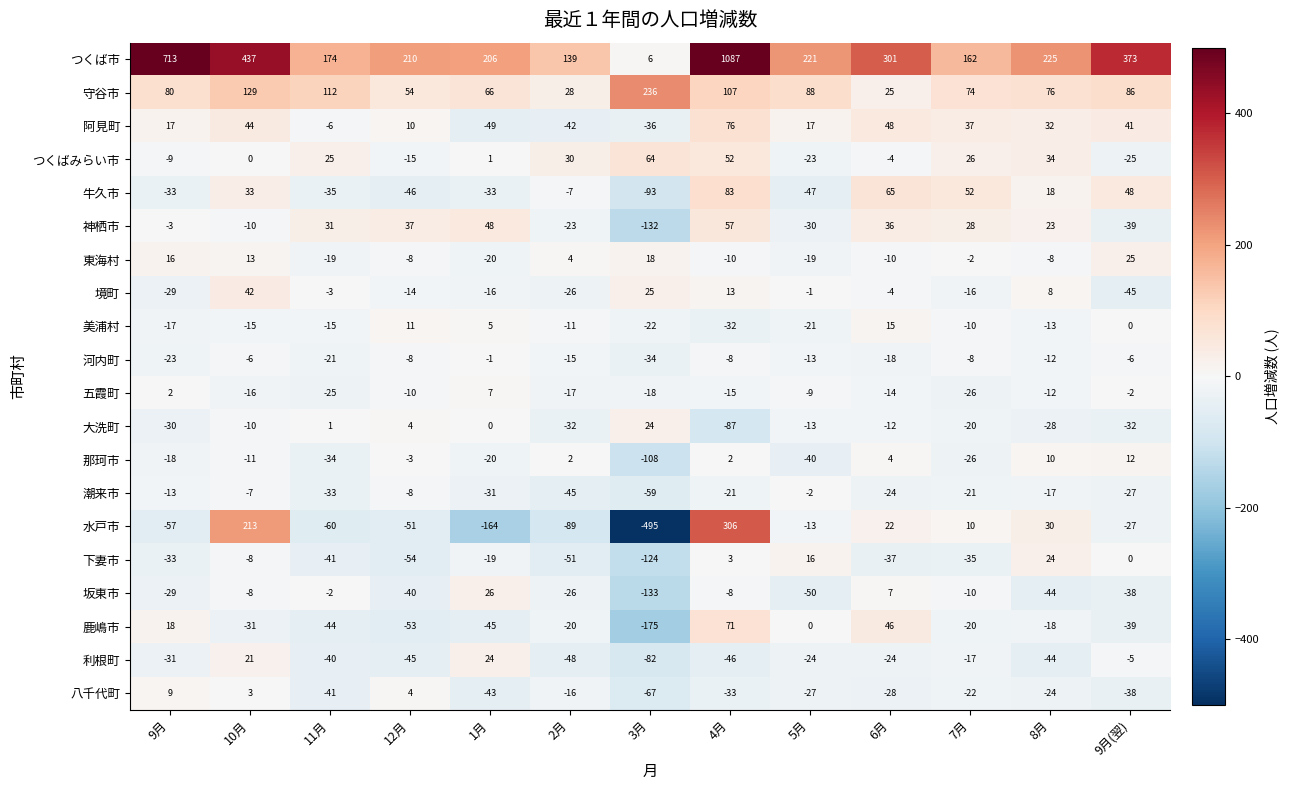

What is the total value across all series at 2月?

-265